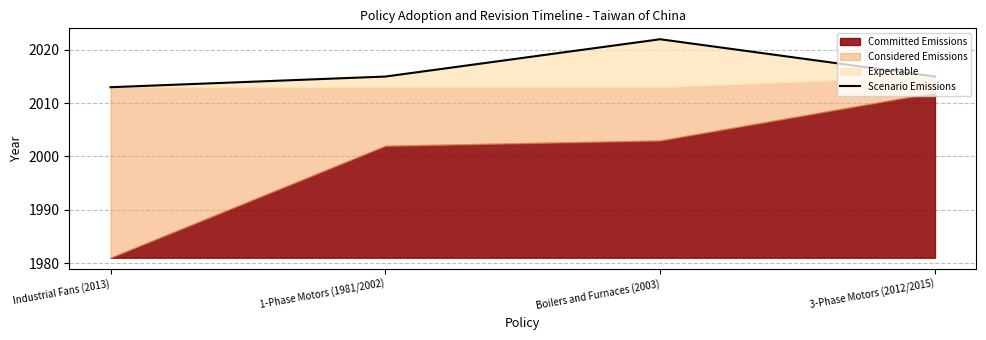

What is the highest value of the Scenario Emissions series?

2022